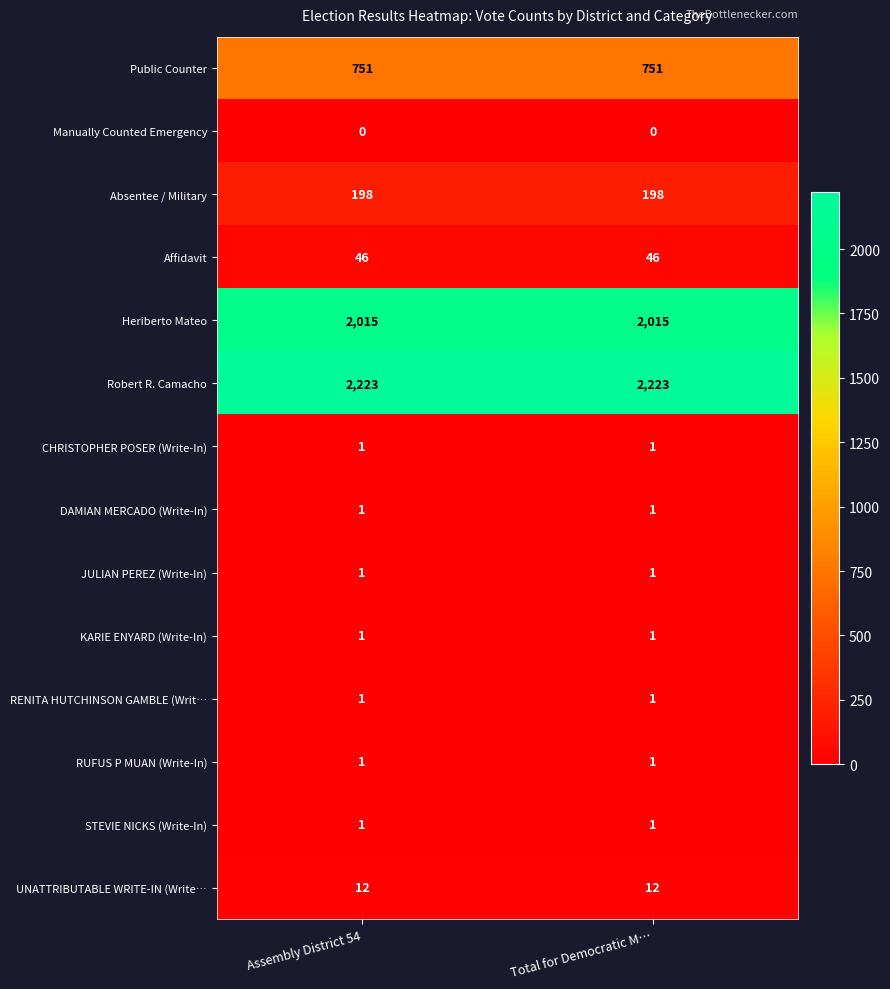

What is the spread (max minus min) of values at Assembly District 54?

2223